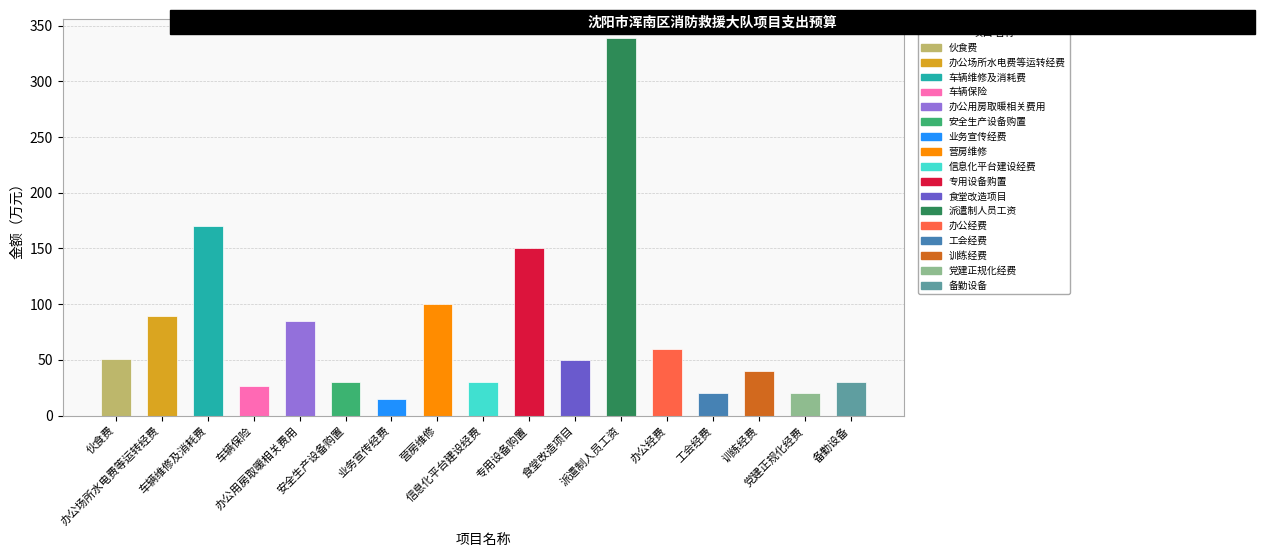

How many groups of bars are there?

17